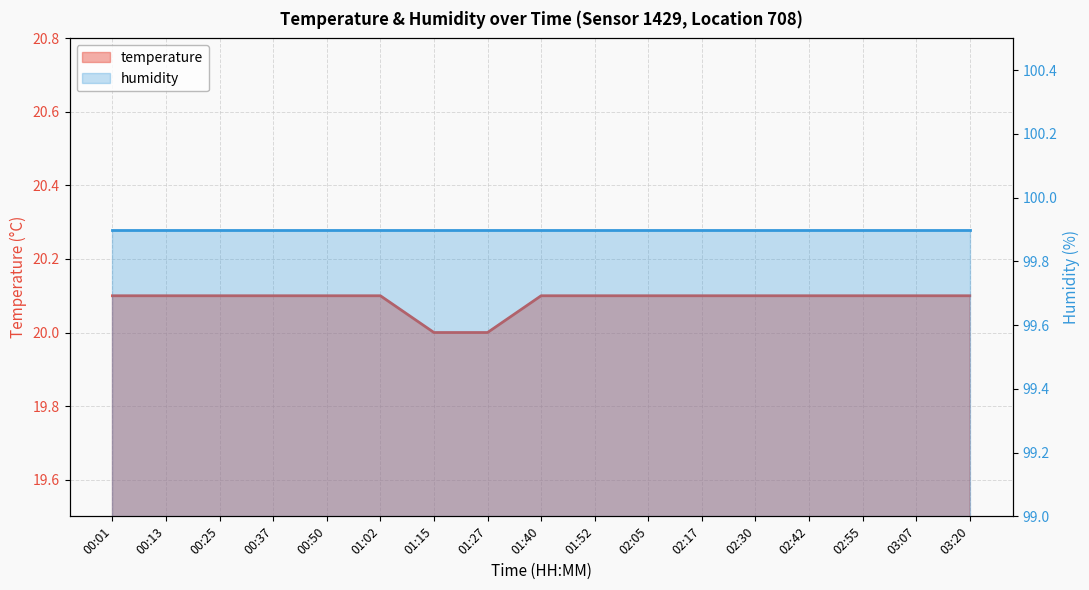

Reading right to left, extract all data points from this chart.

03:20=20.1	03:07=20.1	02:55=20.1	02:42=20.1	02:30=20.1	02:17=20.1	02:05=20.1	01:52=20.1	01:40=20.1	01:27=20.0	01:15=20.0	01:02=20.1	00:50=20.1	00:37=20.1	00:25=20.1	00:13=20.1	00:01=20.1